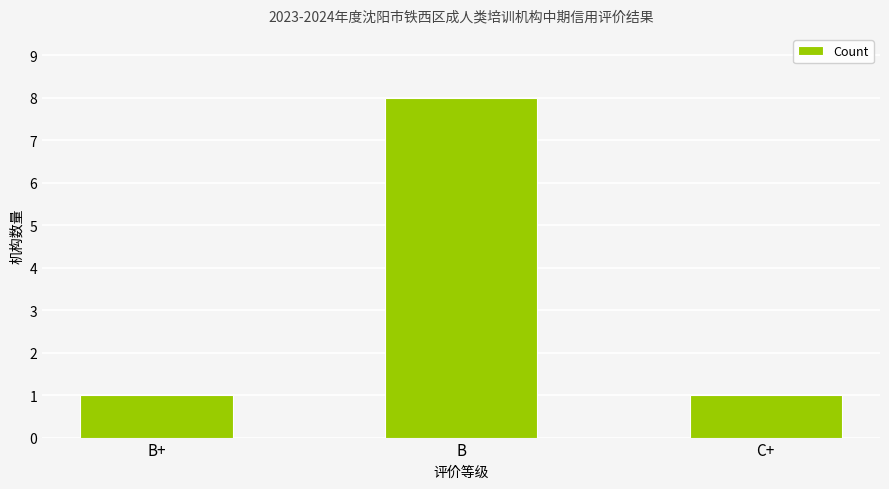

True or false: the data shows 1 at B+.

True